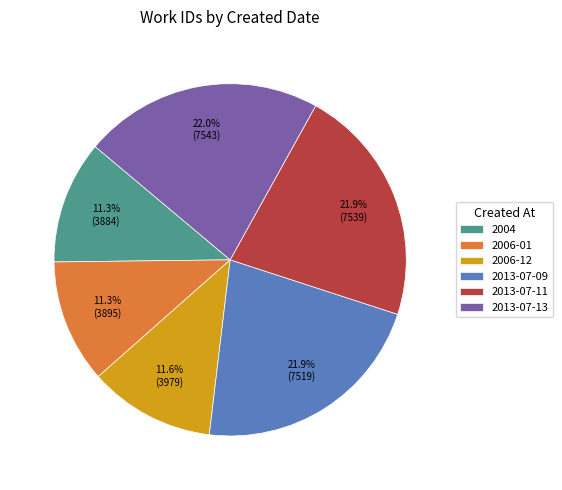

Which has a higher value, 2004 or 2013-07-11?

2013-07-11